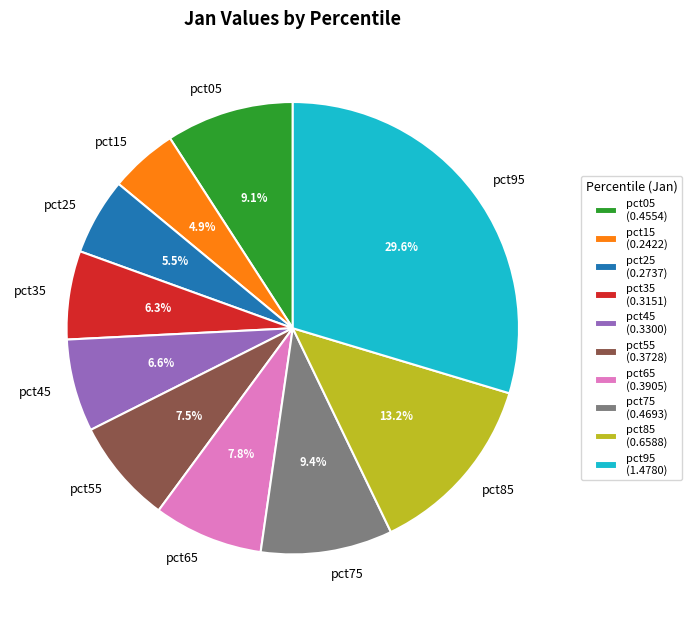

Which has a higher value, pct55 or pct85?

pct85